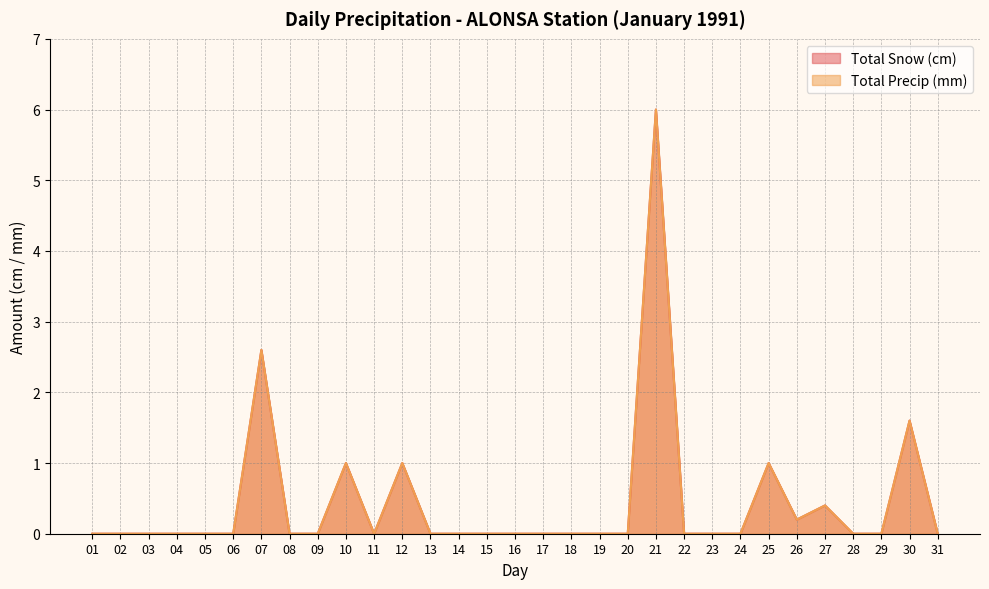

Reading right to left, what are all the values shown in this chart?

Total Snow (cm): 0.0	1.6	0.0	0.0	0.4	0.2	1.0	0.0	0.0	0.0	6.0	0.0	0.0	0.0	0.0	0.0	0.0	0.0	0.0	1.0	0.0	1.0	0.0	0.0	2.6	0.0	0.0	0.0	0.0	0.0	0.0
Total Precip (mm): 0.0	1.6	0.0	0.0	0.4	0.2	1.0	0.0	0.0	0.0	6.0	0.0	0.0	0.0	0.0	0.0	0.0	0.0	0.0	1.0	0.0	1.0	0.0	0.0	2.6	0.0	0.0	0.0	0.0	0.0	0.0